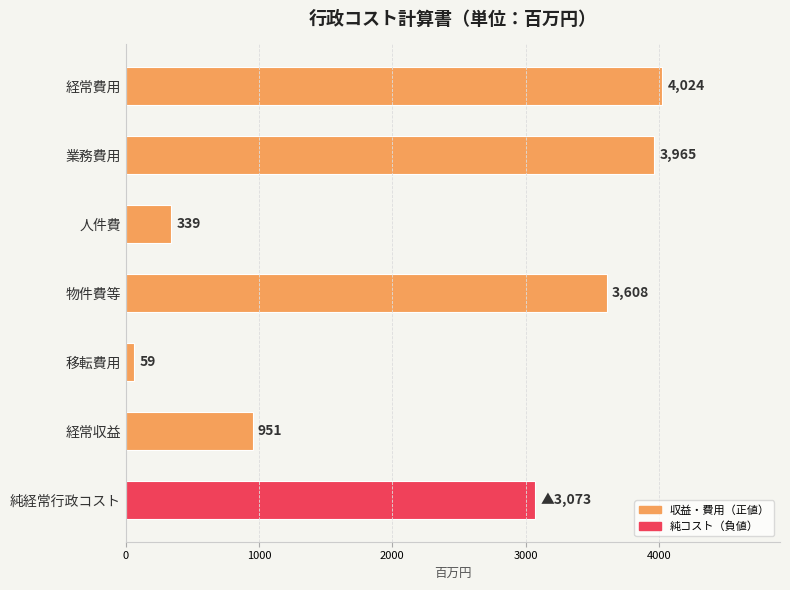

Which category has the lowest value across all series?

移転費用